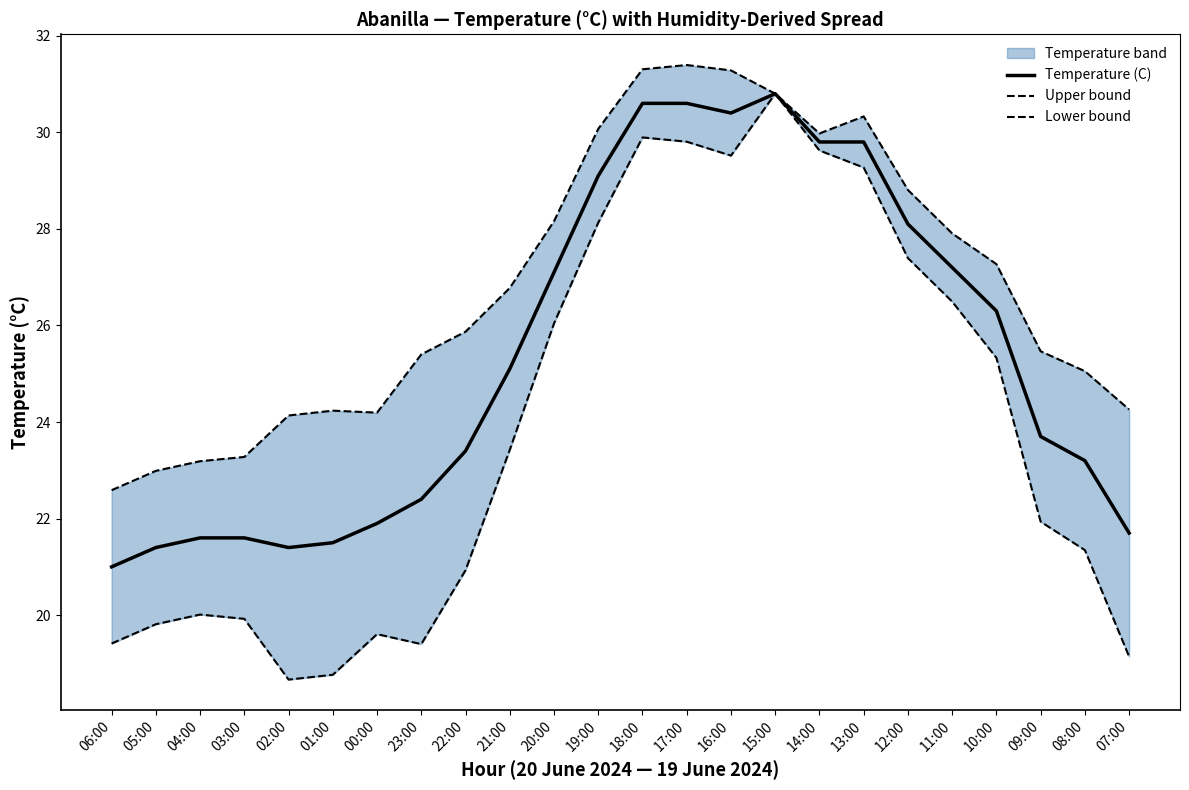

Which category has the highest value in the Upper bound series?

17:00